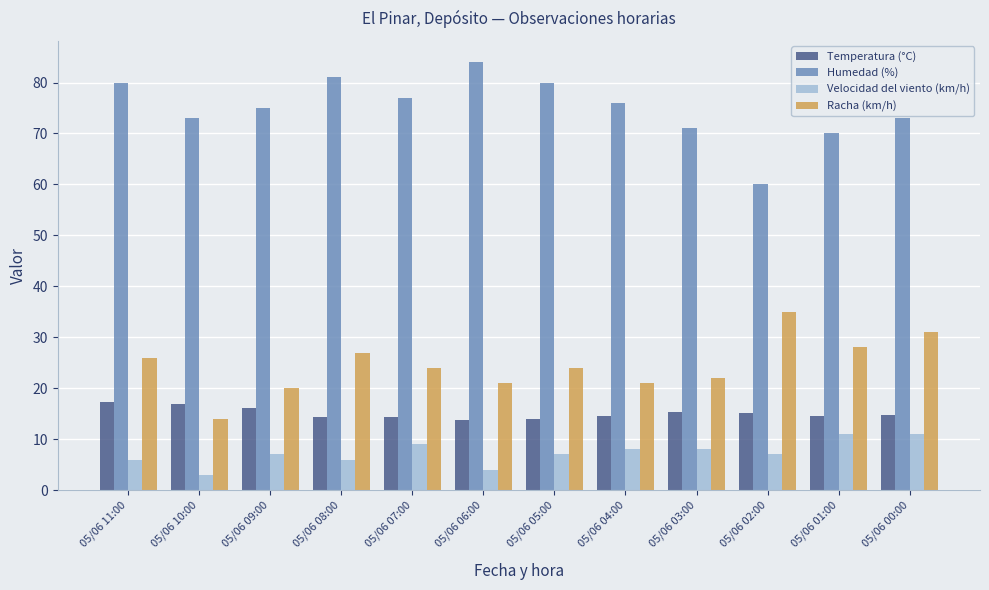

What is the total value across all series at 05/06 01:00?

123.6